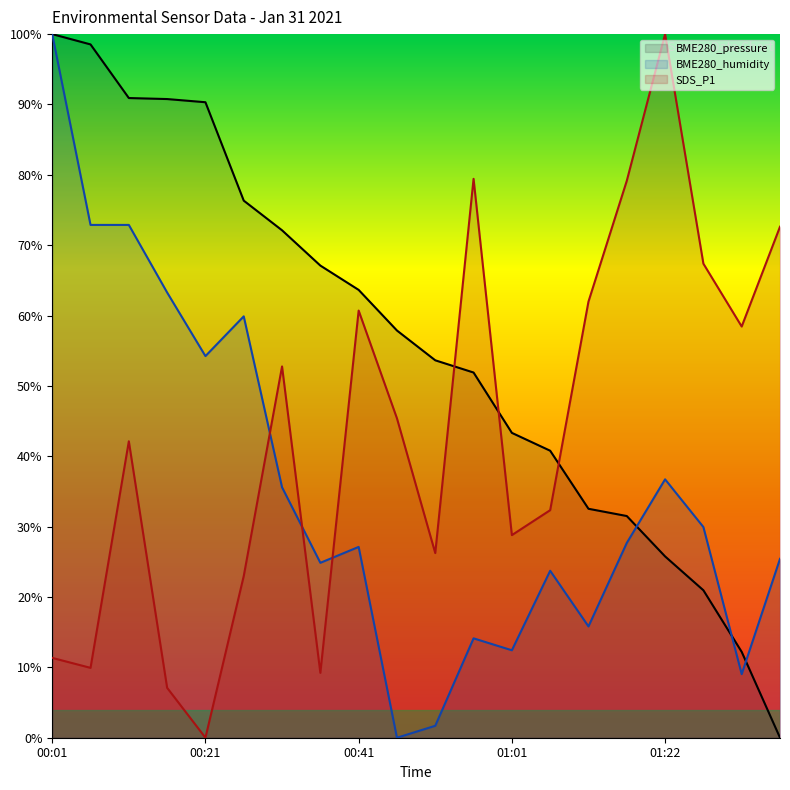

What value does the BME280_humidity series have at 00:51?

1.7